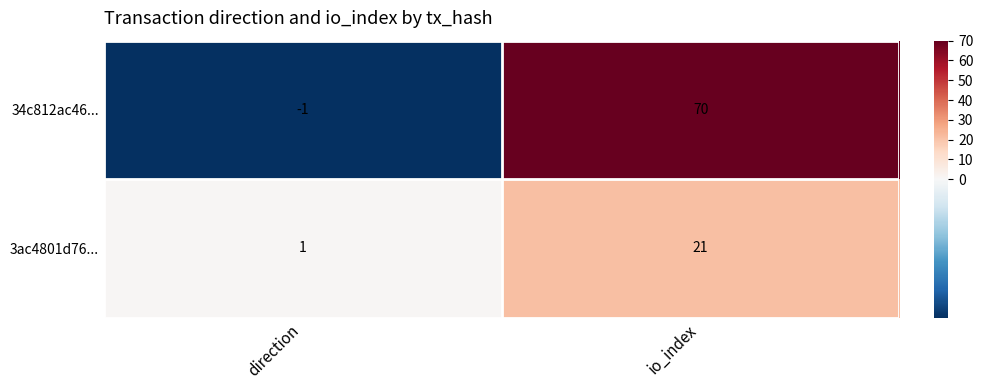

Between direction and io_index, which series saw the biggest shift?

34c812ac46...